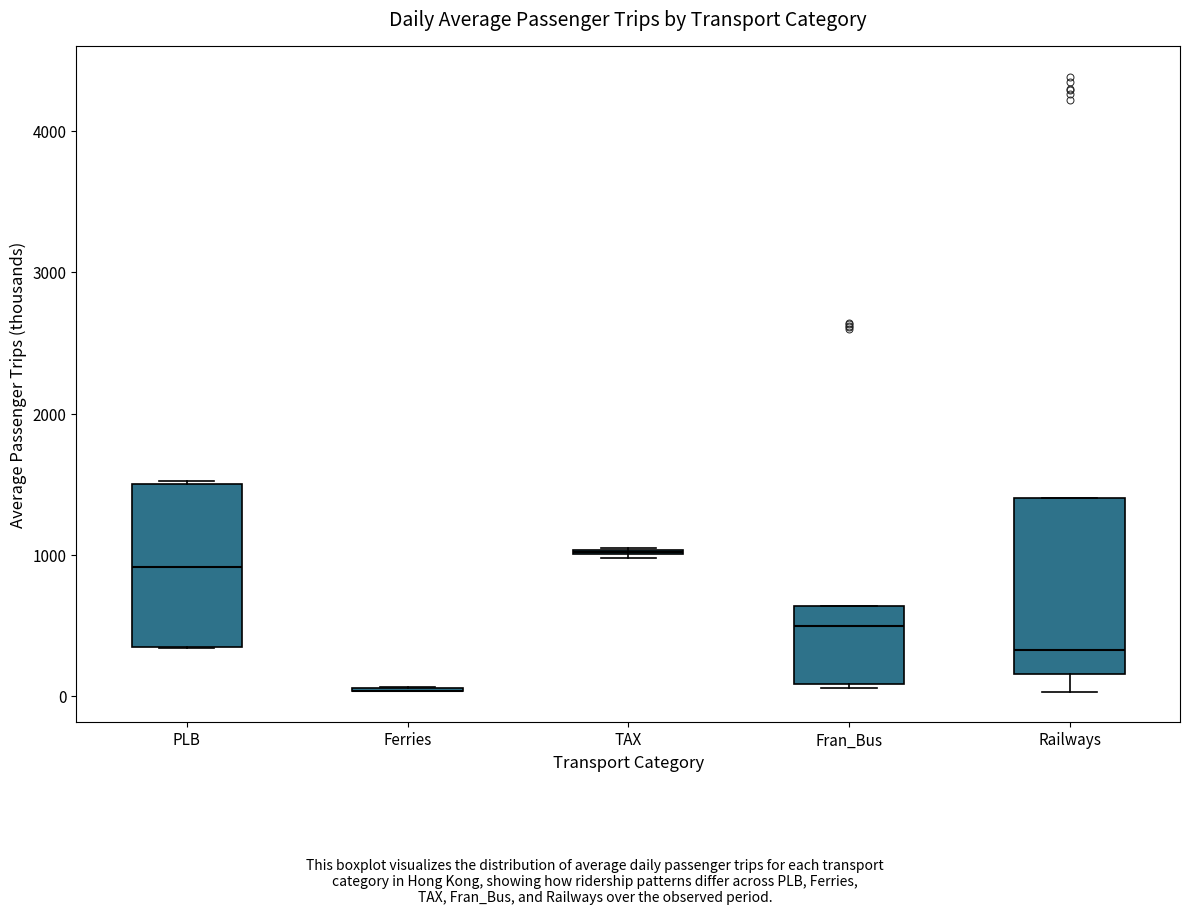

Where is the lower edge of the box for Railways on the y-axis? The values are not printed on the chart, so give them approximately, as read against the axis.

200